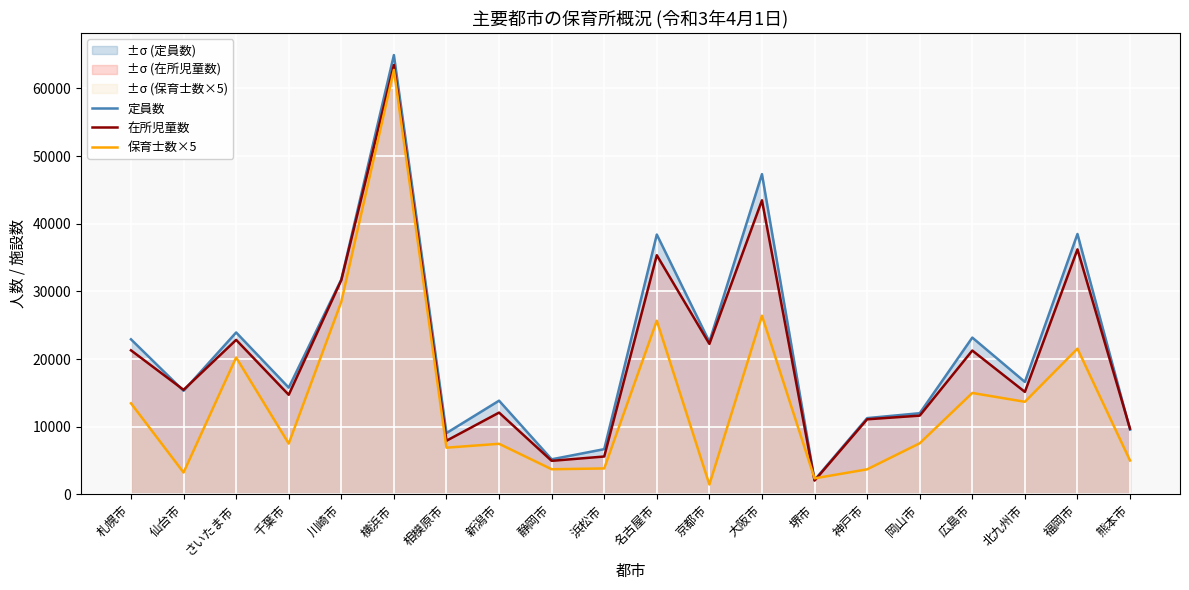

True or false: 保育士数×5 has a value of 25665 at 名古屋市.

True